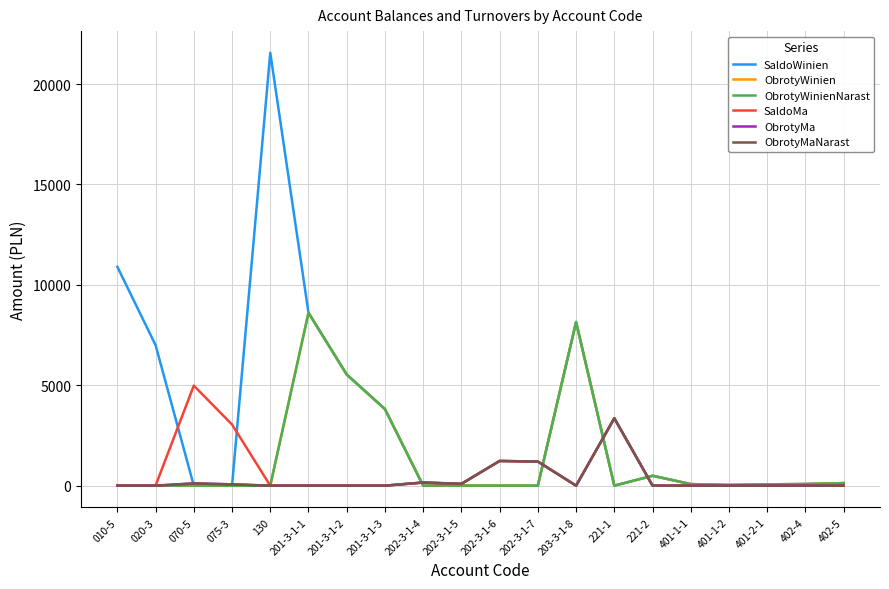

At which label is SaldoWinien closest to 10780?

010-5